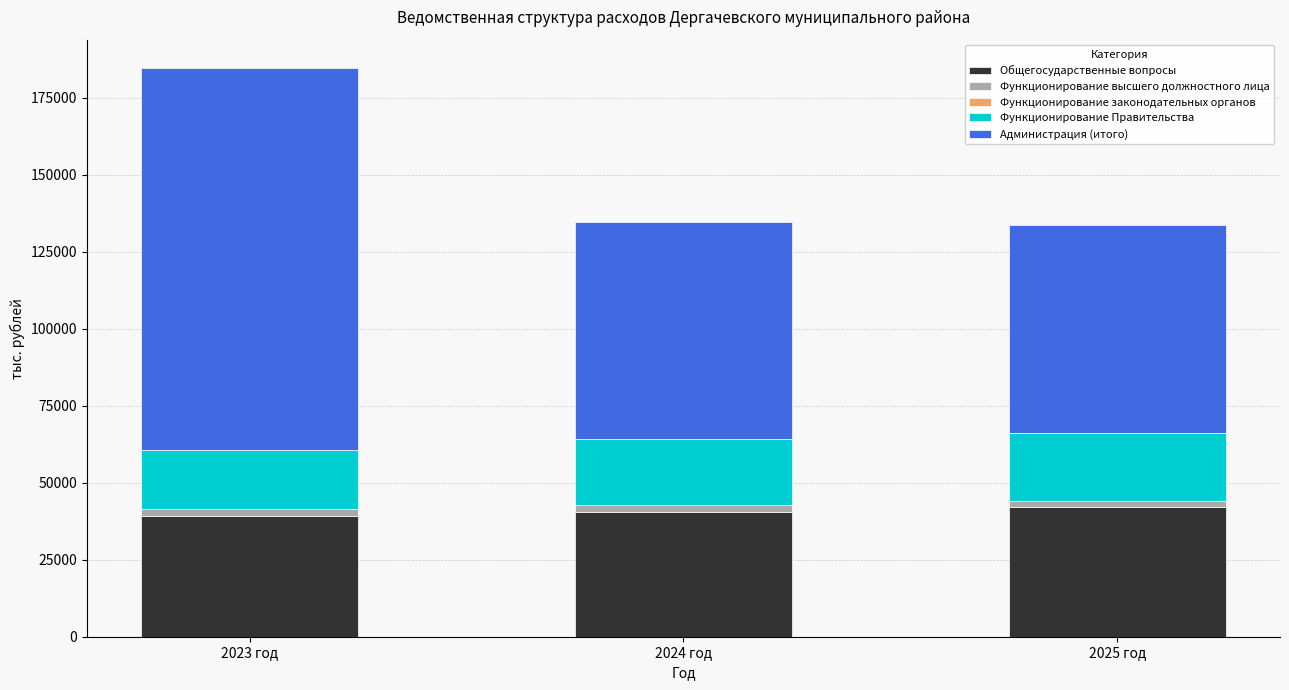

The value of Общегосударственные вопросы at 2023 год is 39239.8. True or false?

True